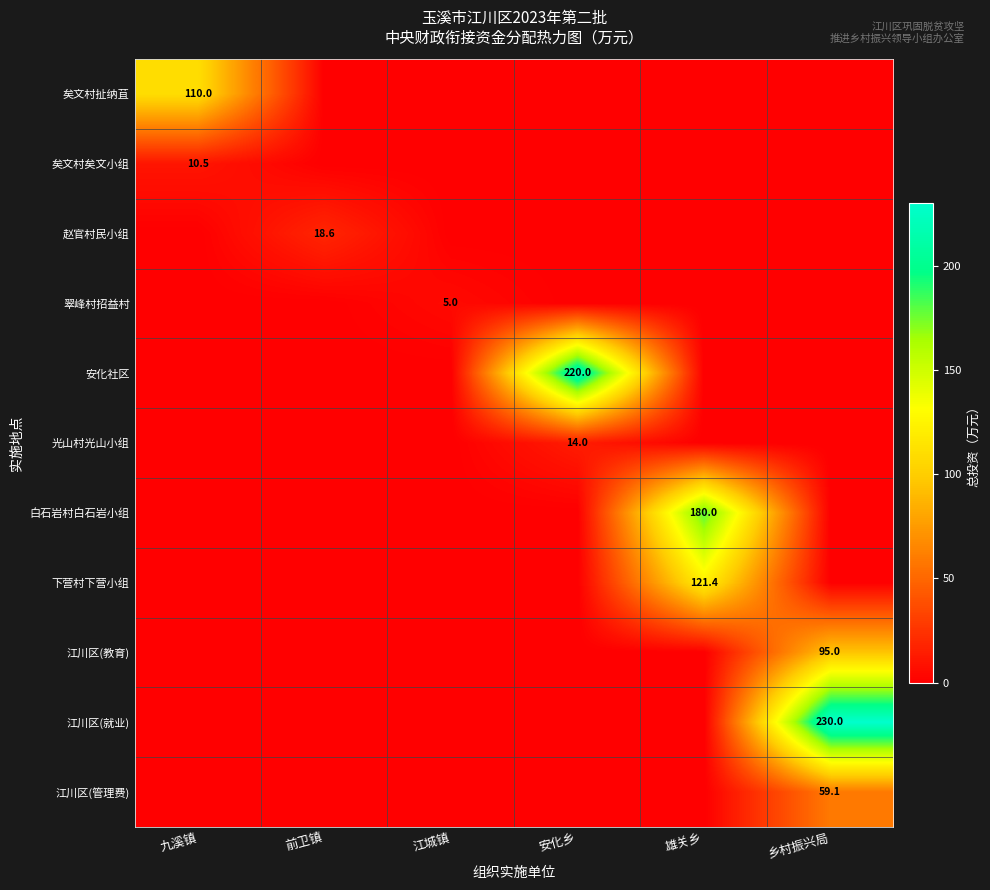

Which series has the largest range (max minus min)?

江川区(就业)